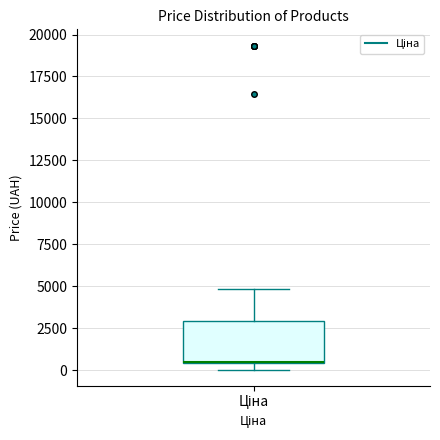

Where is the lower edge of the box for Ціна on the y-axis? The values are not printed on the chart, so give them approximately, as read against the axis.

500